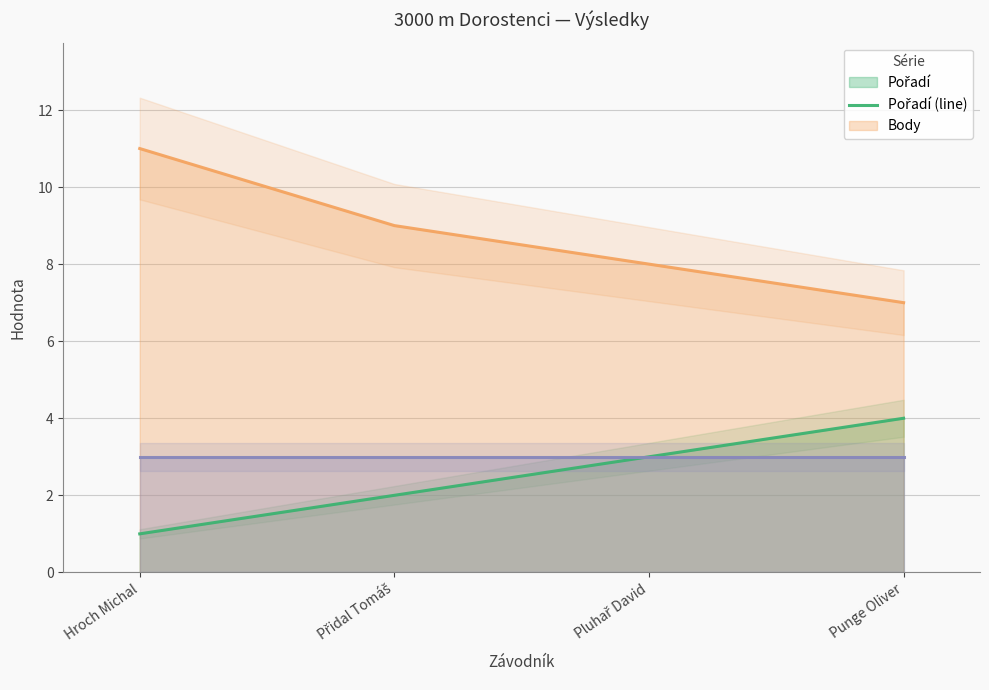

At how many categories does at least one series exceed 6?

4